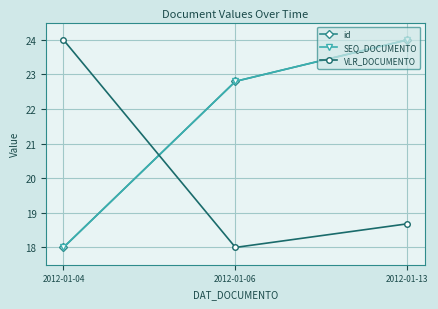

Is this an area chart (filled region under the line)?

No